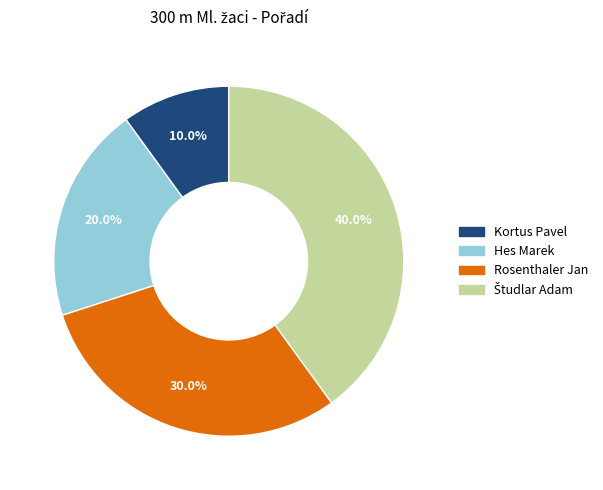

Between Hes Marek and Rosenthaler Jan, which is larger?

Rosenthaler Jan